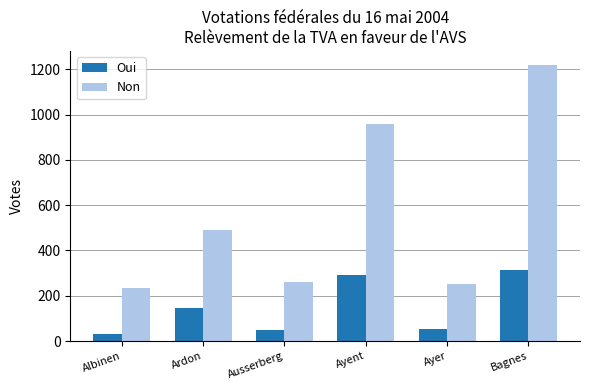

At which category is the sum across all series the highest?

Bagnes